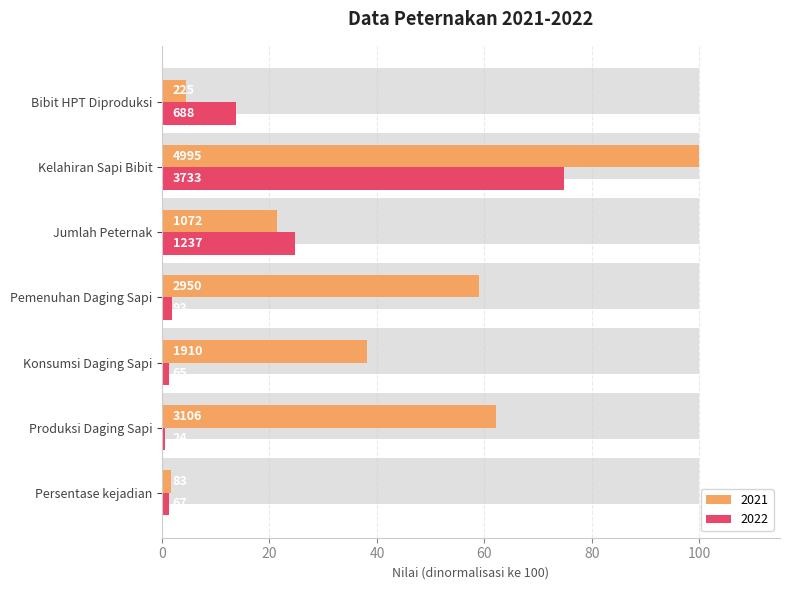

What position from the right is Jumlah Peternak?

3